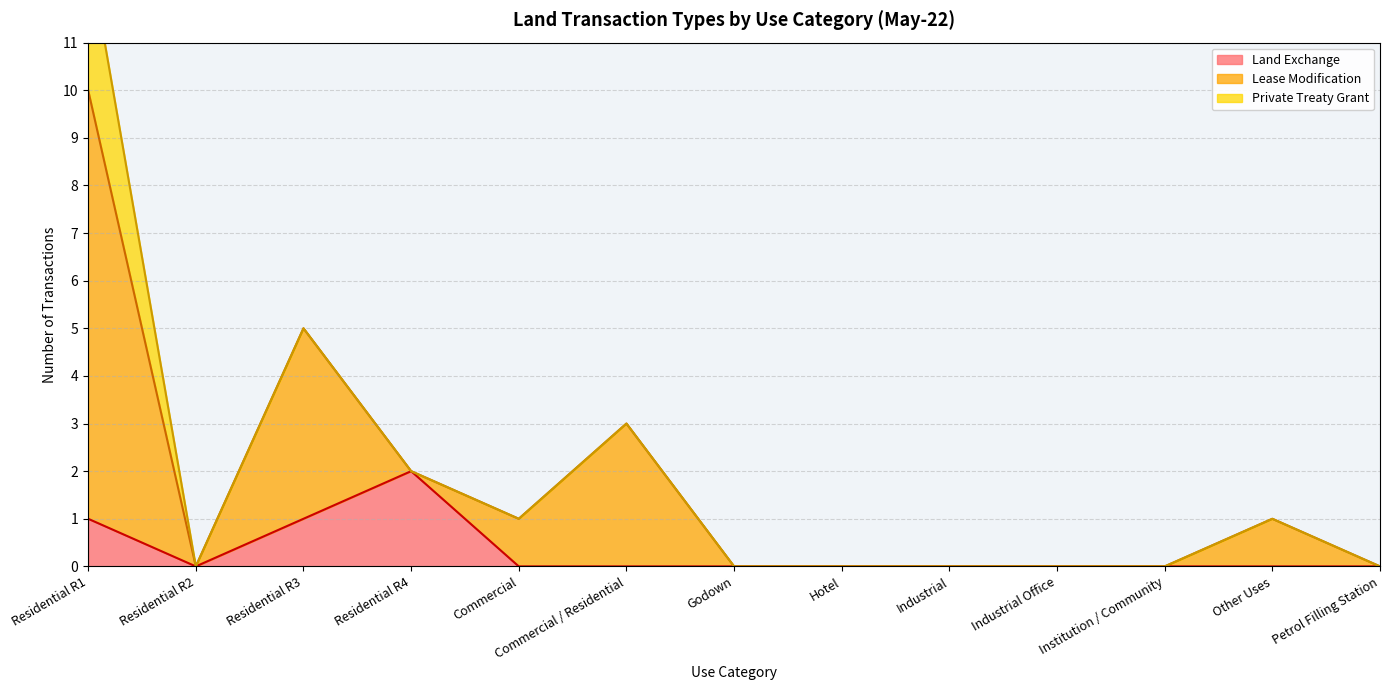

What is the difference between the highest and lowest values at Other Uses?

1